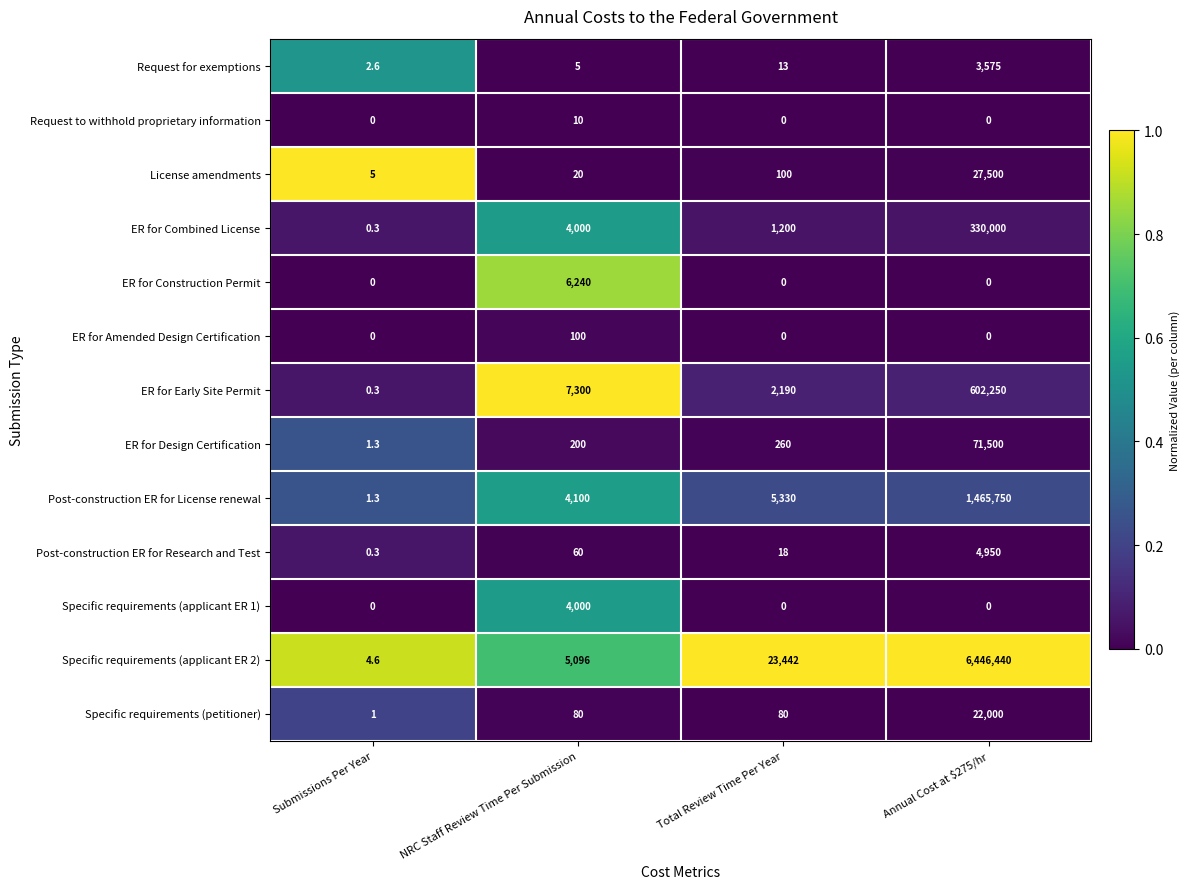

What is the maximum value shown in the chart?

6446440.0